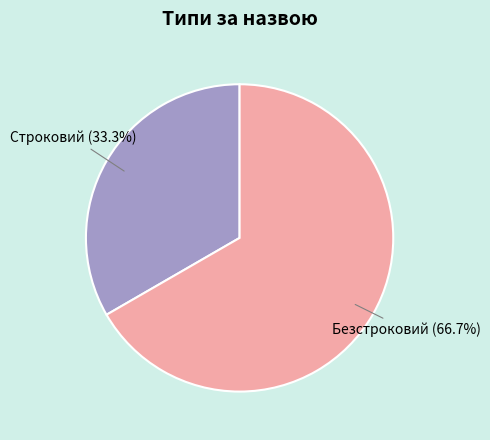

Count the number of slices in the pie.

2